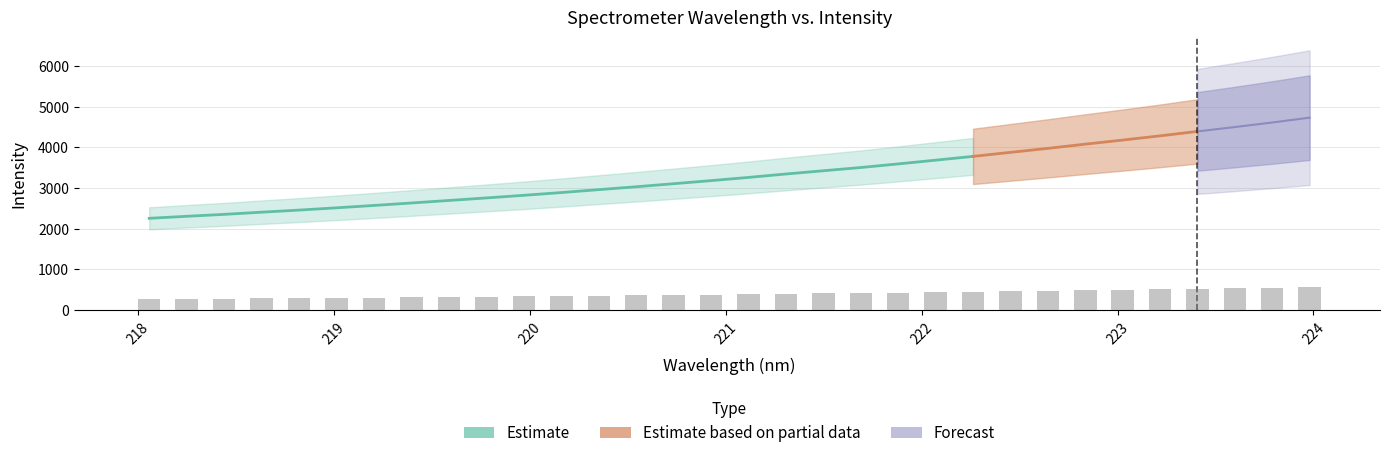

How many data points are less than 391?

16